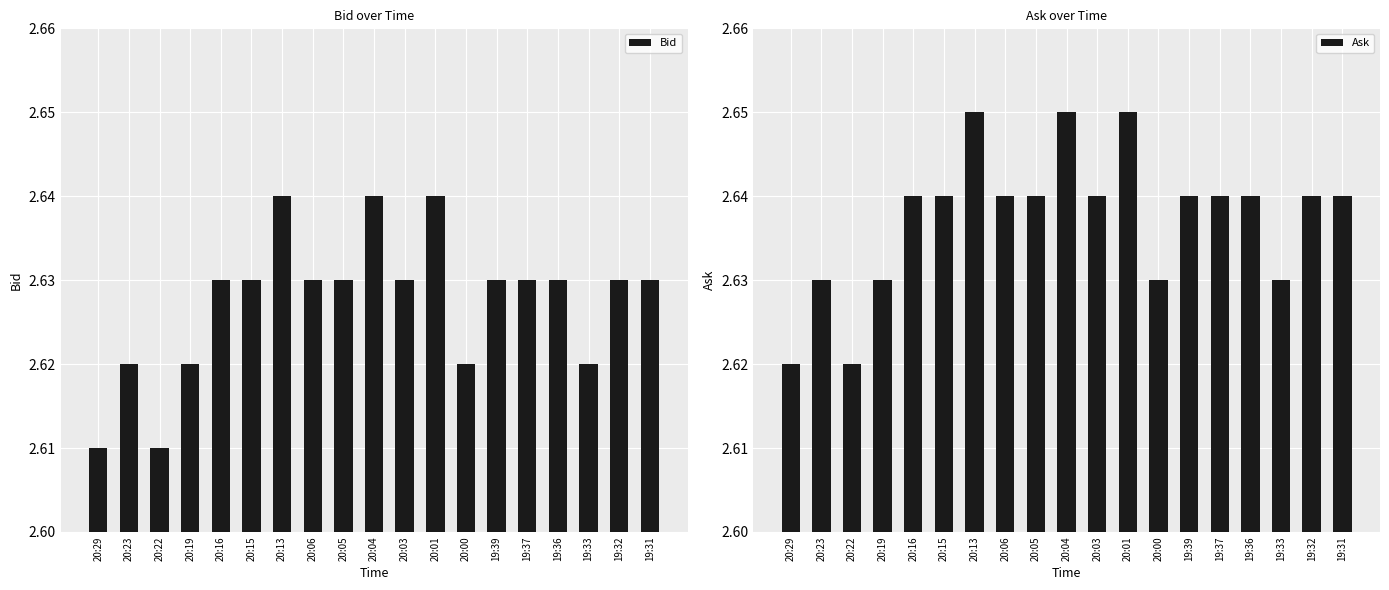

How many groups of bars are there?

19